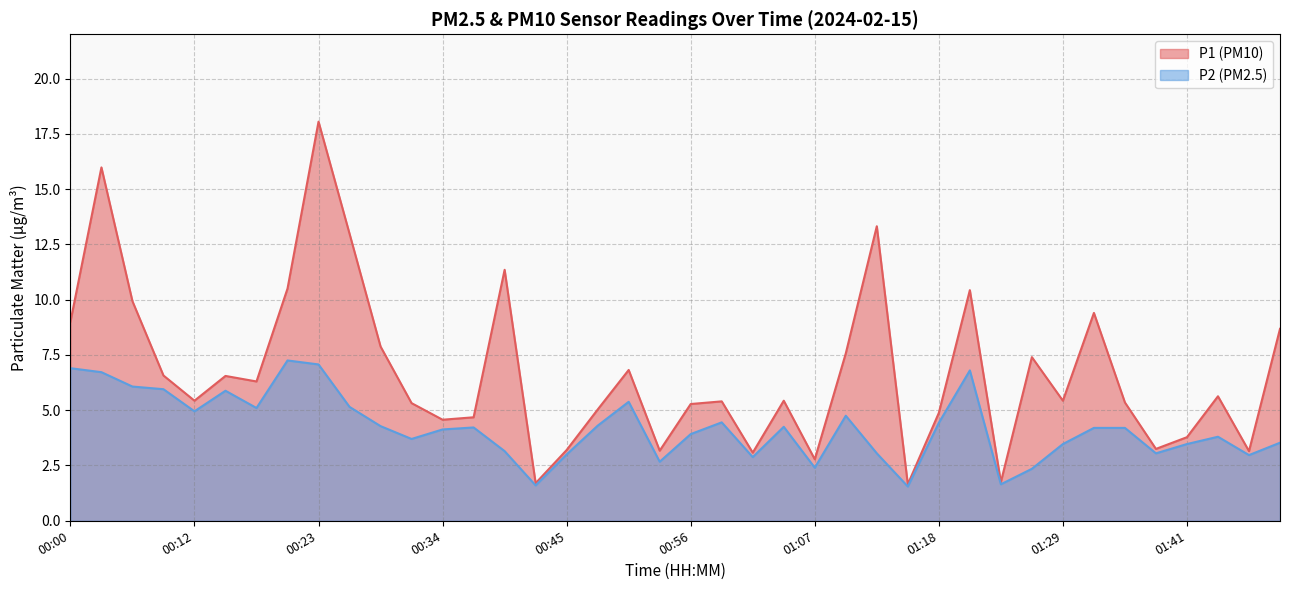

Reading left to right, extract all data points from this chart.

P1: 00:00=9.0	00:03=16.0	00:06=9.9	00:09=6.6	00:12=5.4	00:14=6.5	00:17=6.3	00:20=10.5	00:23=18.1	00:26=13.0	00:28=7.9	00:31=5.3	00:34=4.6	00:37=4.7	00:39=11.3	00:42=1.7	00:45=3.2	00:48=5.0	00:51=6.8	00:53=3.2	00:56=5.3	00:59=5.4	01:02=3.1	01:04=5.4	01:07=2.8	01:10=7.6	01:13=13.3	01:16=1.6	01:18=4.9	01:21=10.4	01:24=1.8	01:27=7.4	01:29=5.4	01:32=9.4	01:35=5.3	01:38=3.2	01:41=3.8	01:43=5.6	01:46=3.1	01:49=8.7
P2: 00:00=6.9	00:03=6.7	00:06=6.1	00:09=6.0	00:12=5.0	00:14=5.9	00:17=5.1	00:20=7.2	00:23=7.1	00:26=5.2	00:28=4.3	00:31=3.7	00:34=4.1	00:37=4.2	00:39=3.1	00:42=1.6	00:45=3.0	00:48=4.3	00:51=5.4	00:53=2.7	00:56=3.9	00:59=4.5	01:02=2.9	01:04=4.2	01:07=2.4	01:10=4.8	01:13=3.0	01:16=1.6	01:18=4.4	01:21=6.8	01:24=1.6	01:27=2.4	01:29=3.5	01:32=4.2	01:35=4.2	01:38=3.0	01:41=3.5	01:43=3.8	01:46=3.0	01:49=3.5